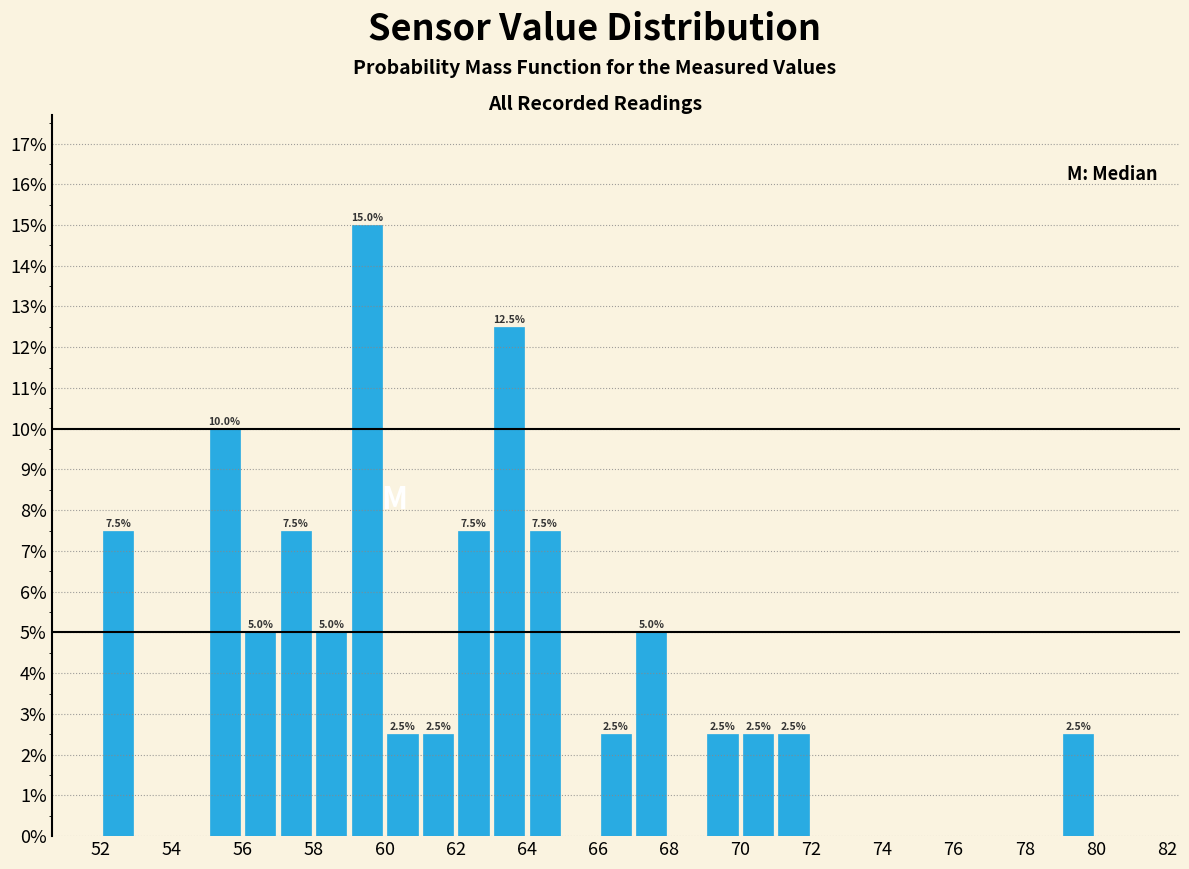

Over which range of the x-axis is the bar tallest?

59 to 60